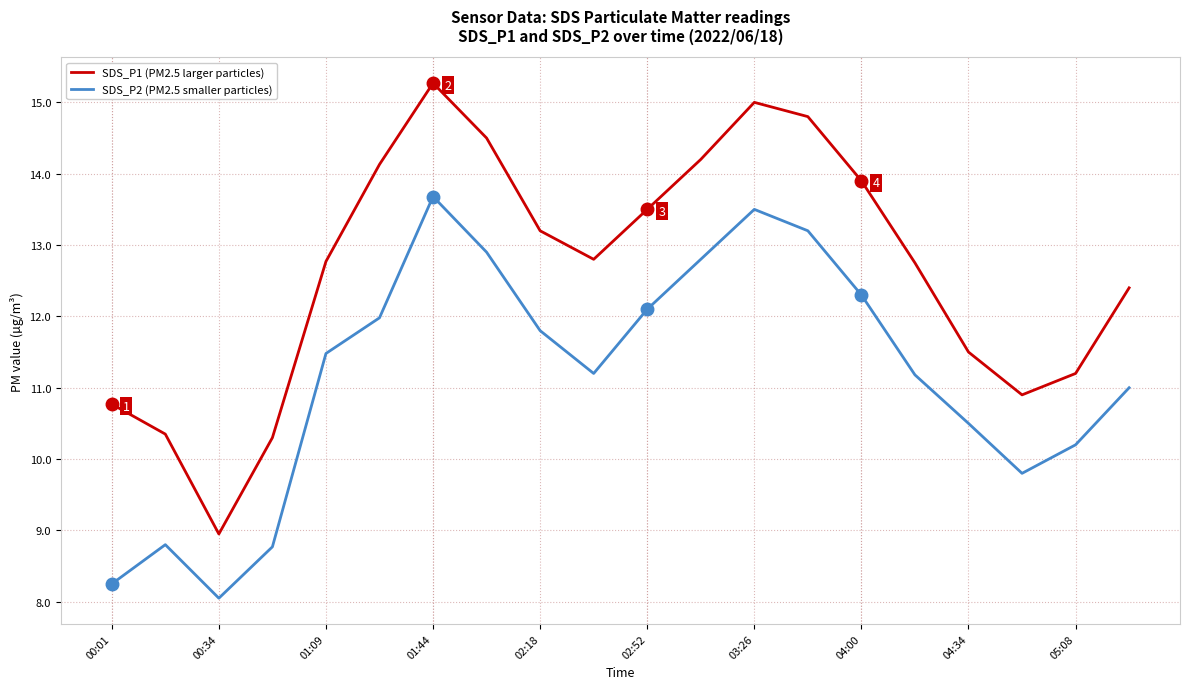

Does the chart display data point markers on the line(s)?

No